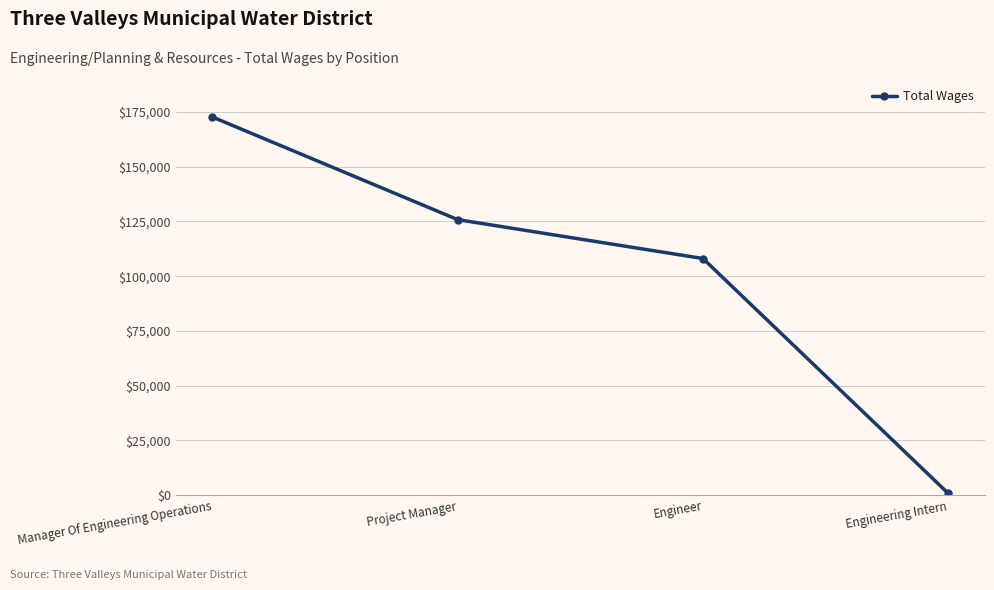

What is the sum of all values?

407329